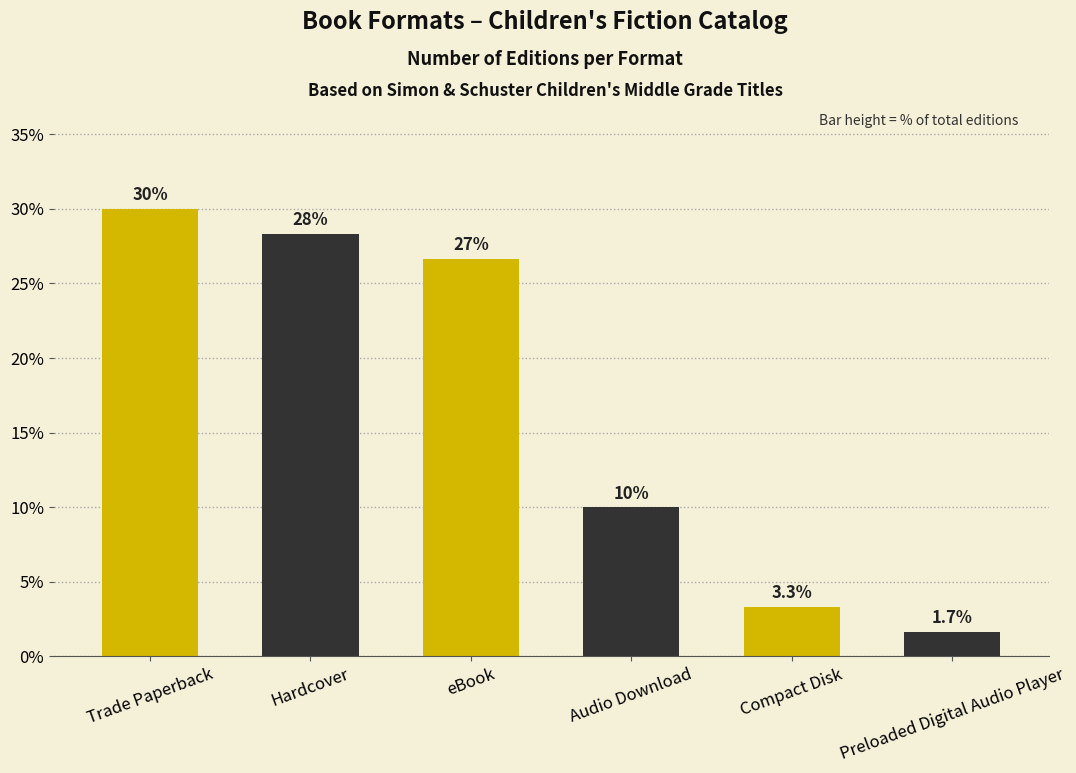

What is the difference between the values at Hardcover and Compact Disk?

25.0